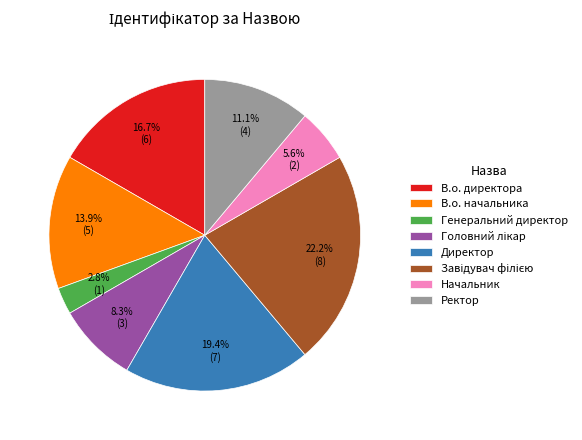

What percentage is the Ректор slice, to the nearest percent?

11%